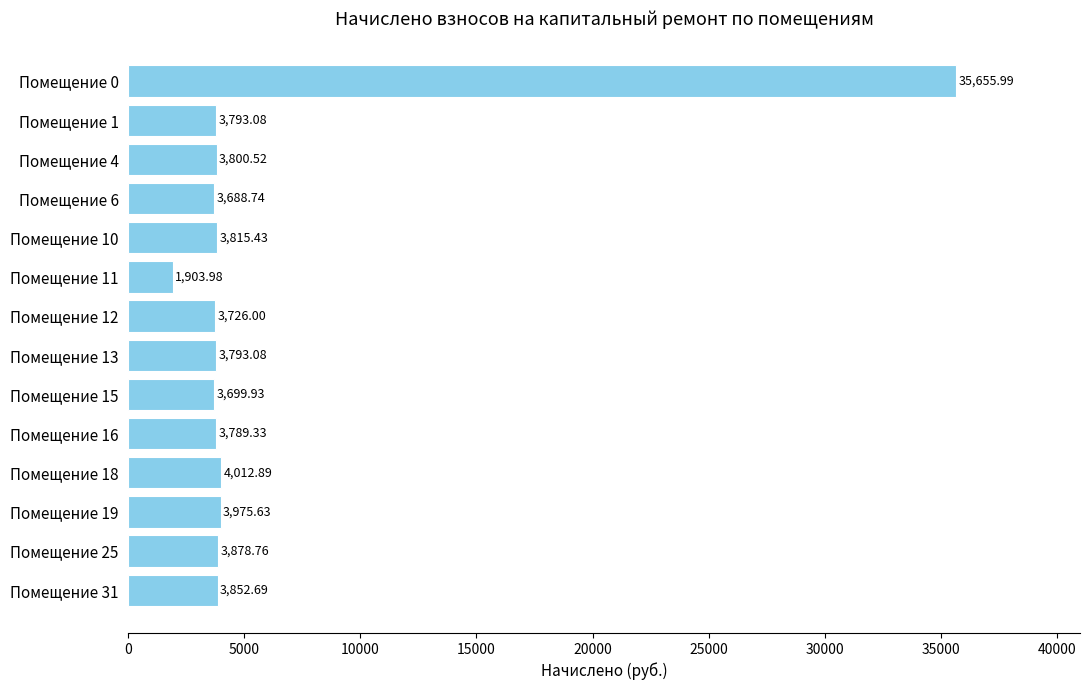

Between Помещение 19 and Помещение 25, which is larger?

Помещение 19